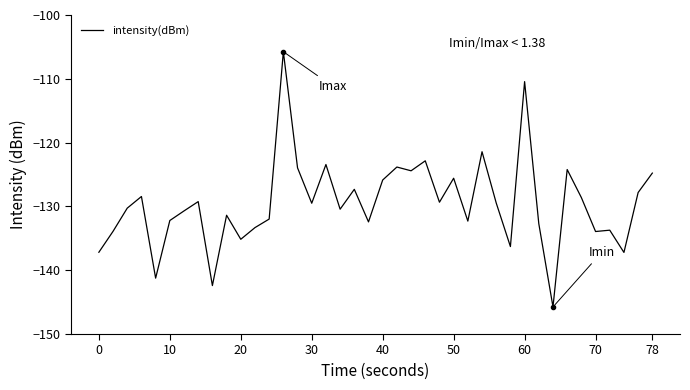

Does the chart have visible grid lines?

No